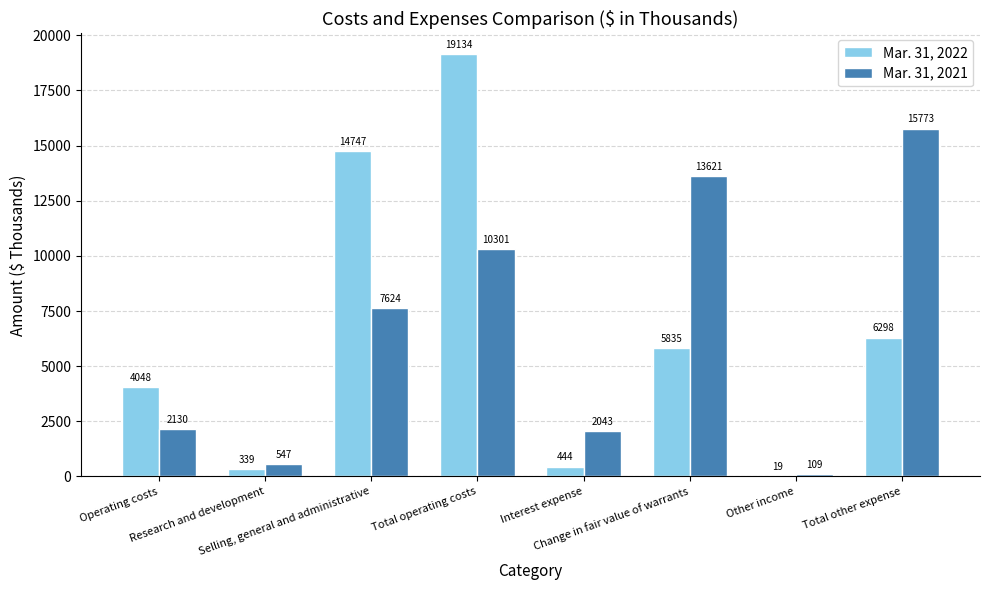

True or false: Mar. 31, 2021 has a value of 2043 at Interest expense.

True